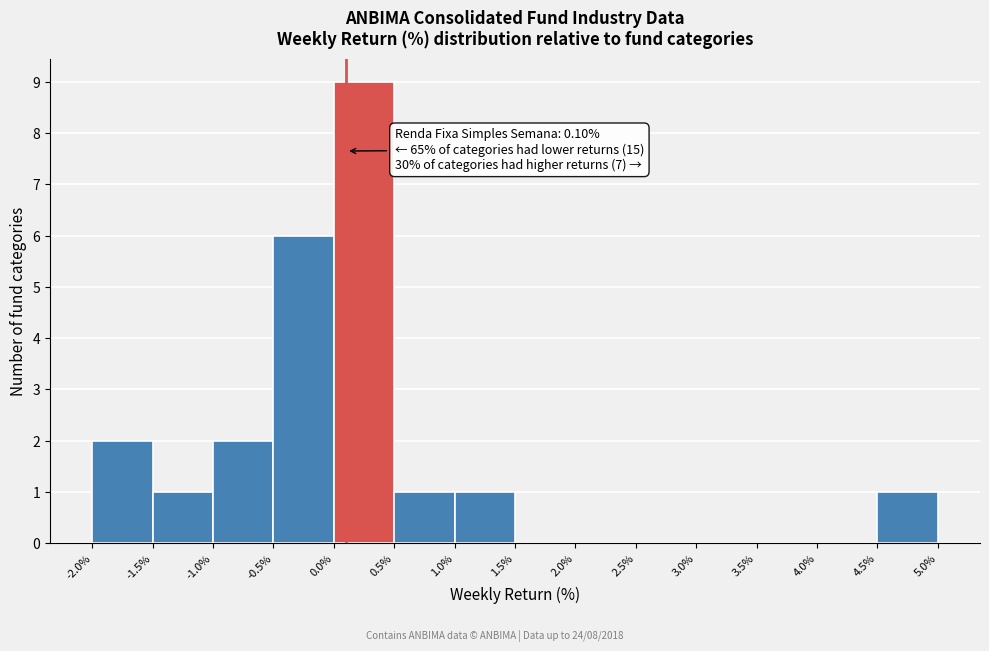

Over which range of the x-axis is the bar tallest?

0.0% to 0.5%